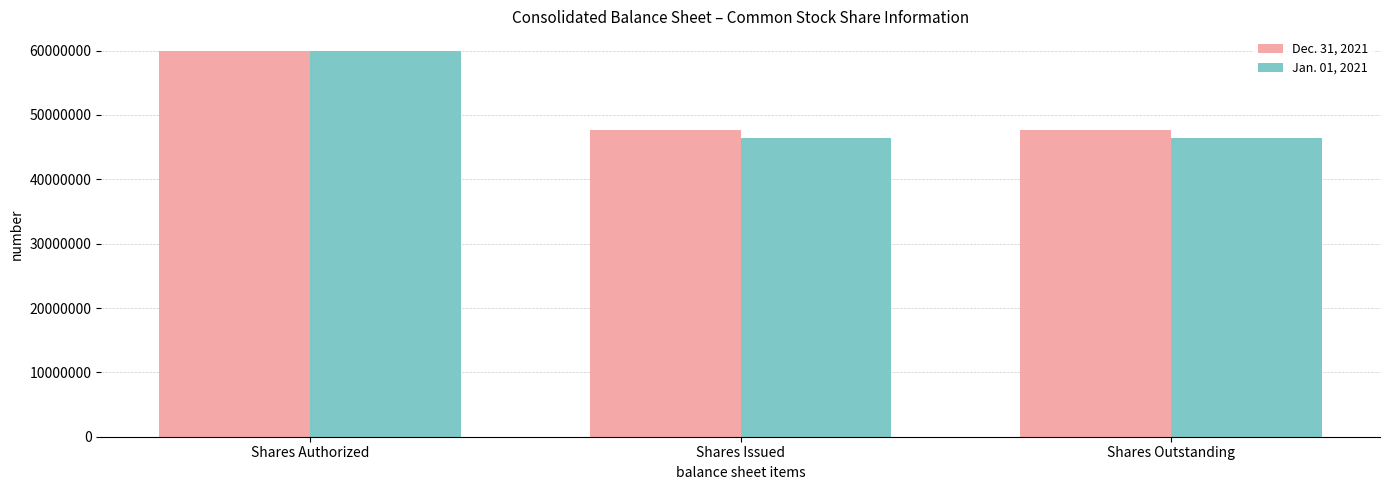

At which label does Jan. 01, 2021 reach its peak?

Shares Authorized